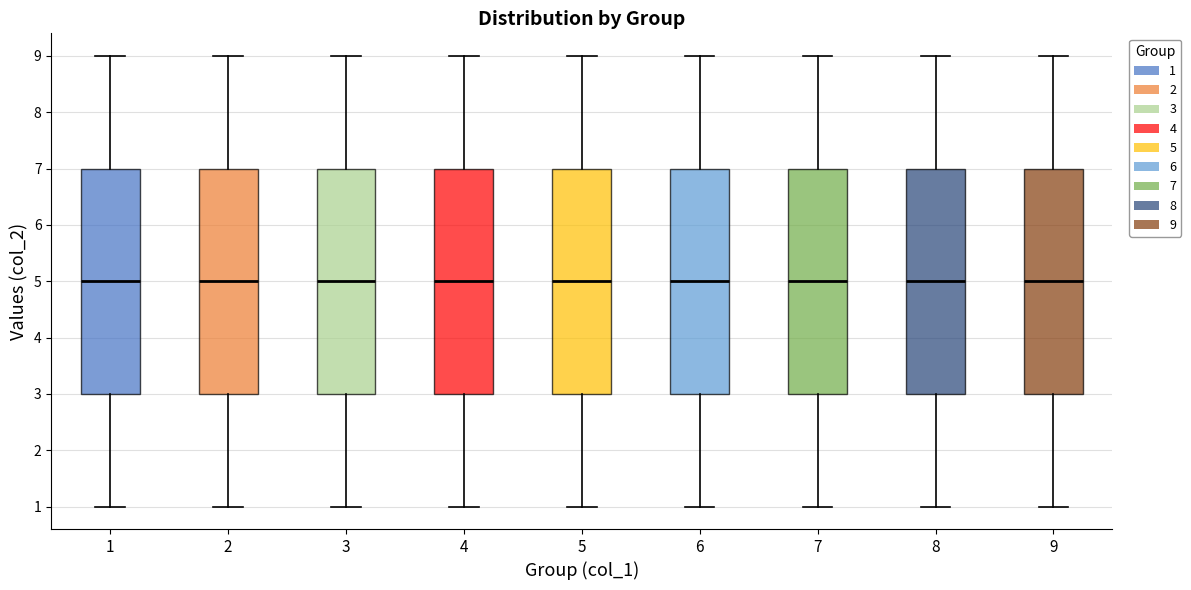

Reading left to right, read every box against the y-axis: the position of its median line, the range the box covers, and the ends of its whiskers. The values are not printed on the chart, so give them approximately, as read against the axis.

1: median 5, box 3 to 7, whiskers 1 to 9
2: median 5, box 3 to 7, whiskers 1 to 9
3: median 5, box 3 to 7, whiskers 1 to 9
4: median 5, box 3 to 7, whiskers 1 to 9
5: median 5, box 3 to 7, whiskers 1 to 9
6: median 5, box 3 to 7, whiskers 1 to 9
7: median 5, box 3 to 7, whiskers 1 to 9
8: median 5, box 3 to 7, whiskers 1 to 9
9: median 5, box 3 to 7, whiskers 1 to 9